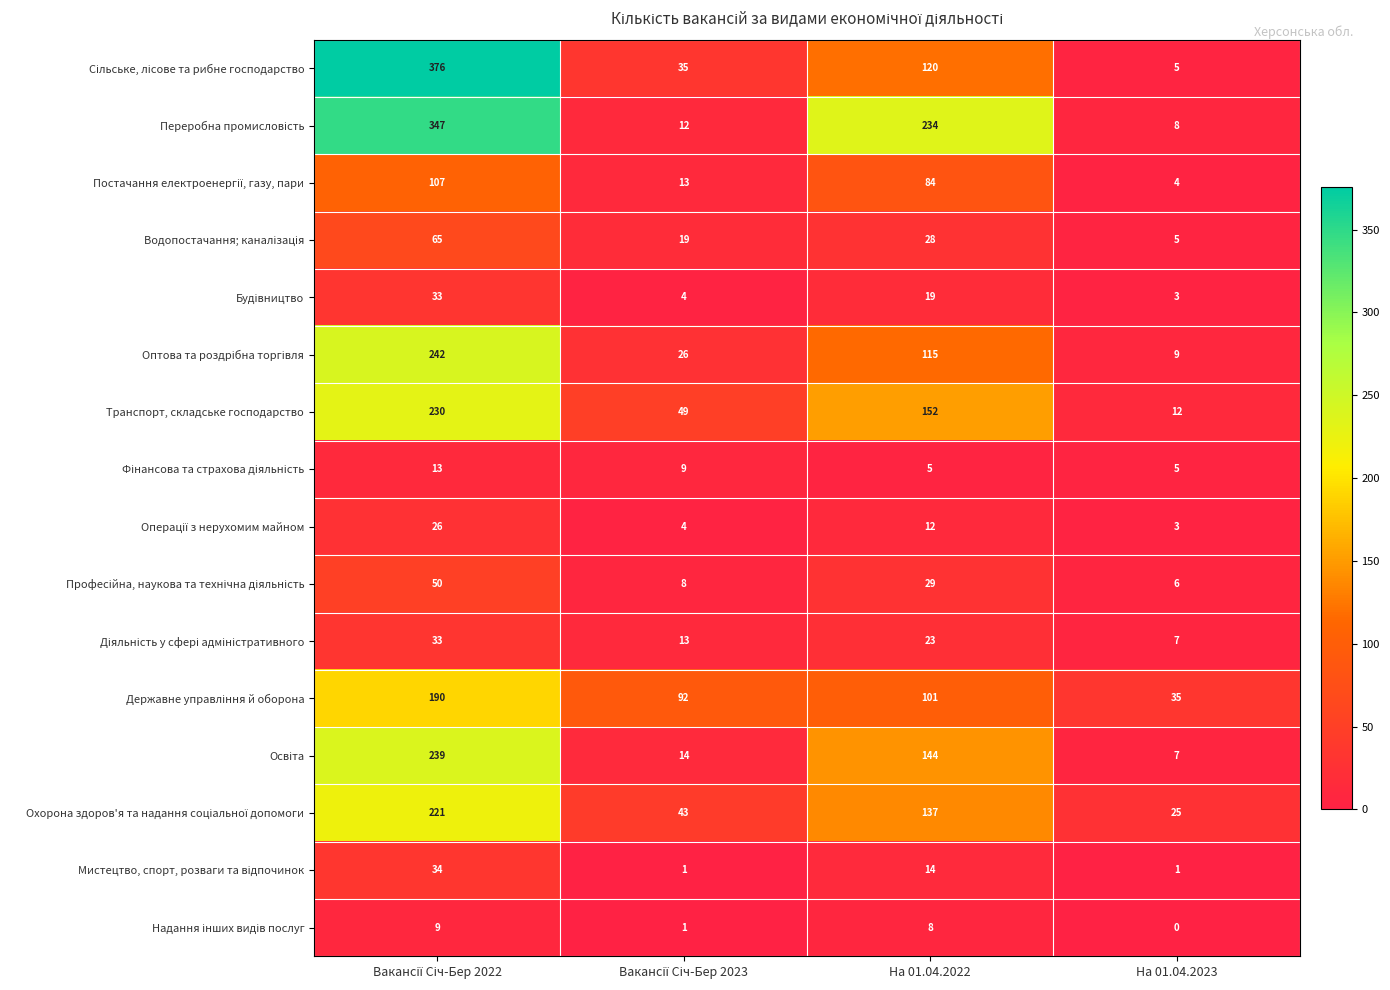

Which label corresponds to the smallest value in the chart?

На 01.04.2023